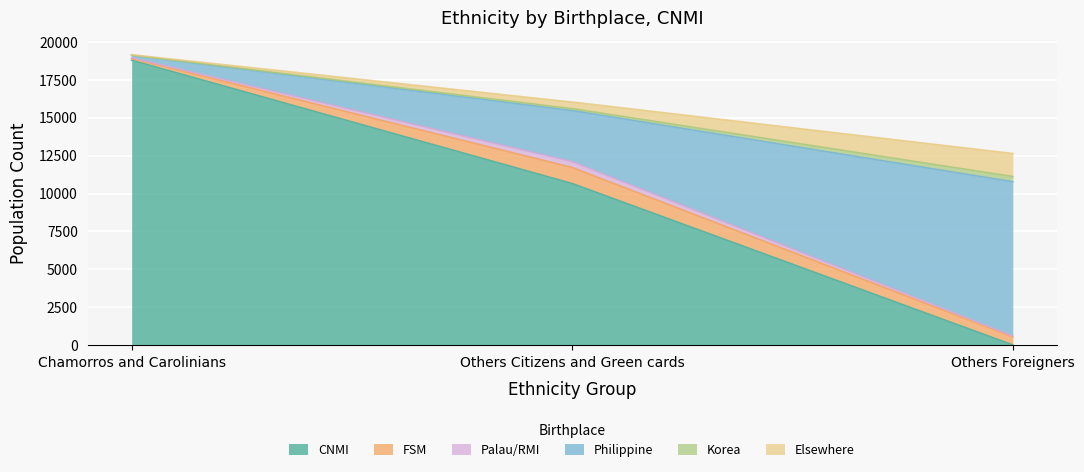

Reading right to left, what are all the values shown in this chart?

CNMI: Others Foreigners=27	Others Citizens and Green cards=10656	Chamorros and Carolinians=18776
FSM: Others Foreigners=531	Others Citizens and Green cards=1055	Chamorros and Carolinians=116
Palau/RMI: Others Foreigners=60	Others Citizens and Green cards=393	Chamorros and Carolinians=52
Philippine: Others Foreigners=10157	Others Citizens and Green cards=3356	Chamorros and Carolinians=153
Korea: Others Foreigners=342	Others Citizens and Green cards=126	Chamorros and Carolinians=19
Elsewhere: Others Foreigners=1515	Others Citizens and Green cards=438	Chamorros and Carolinians=19